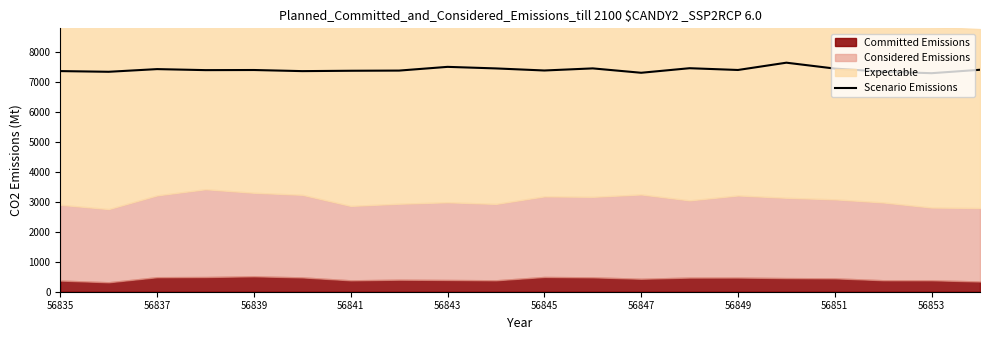

True or false: there are more than 1 points higher than both neighbors.

True